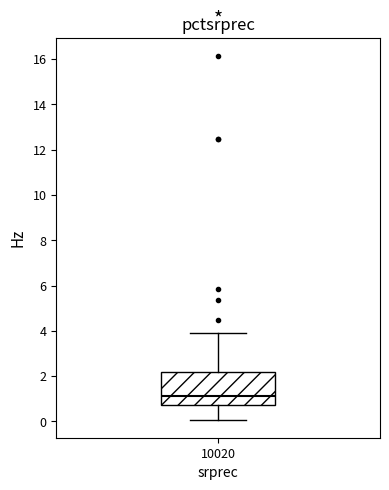

Transcribe this box plot: give where the median line is, the range the box spans, and where the two whiskers end, as read against the y-axis. The values are not printed on the chart, so give them approximately, as read against the axis.

median 1.2, box 0.8 to 2.2, whiskers 0.0 to 4.0